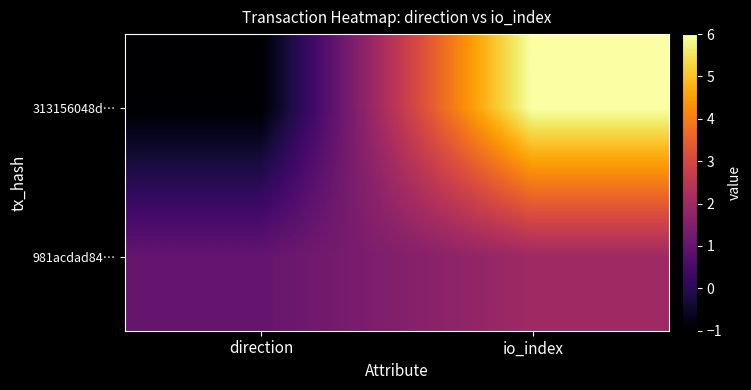

List the series in order of their overall mean, highest first.

313156048d…, 981acdad84…